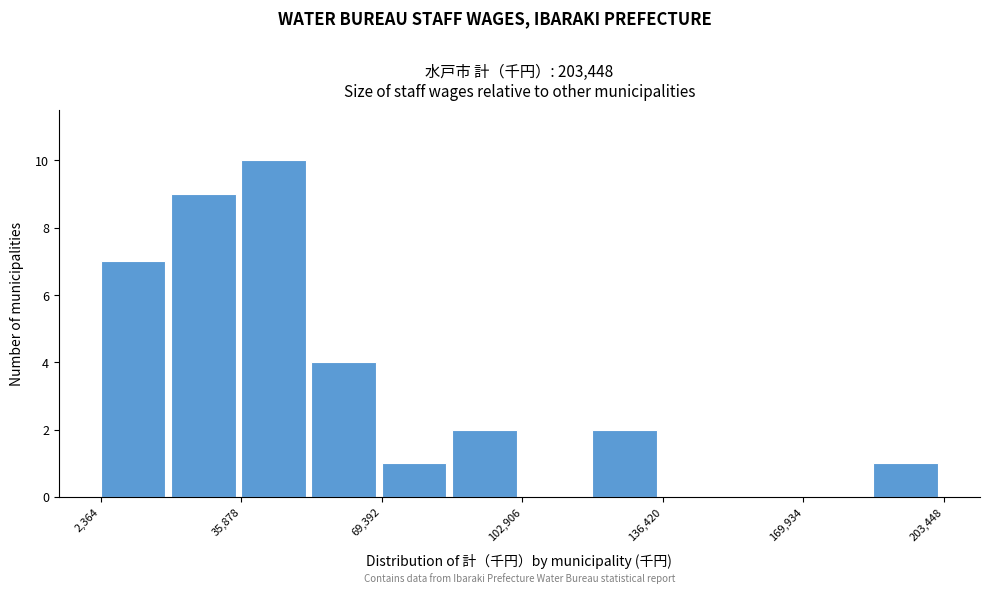

Around what value on the x-axis is the tallest bar? Give the approximate position of its centre, as read against the axis.

45000